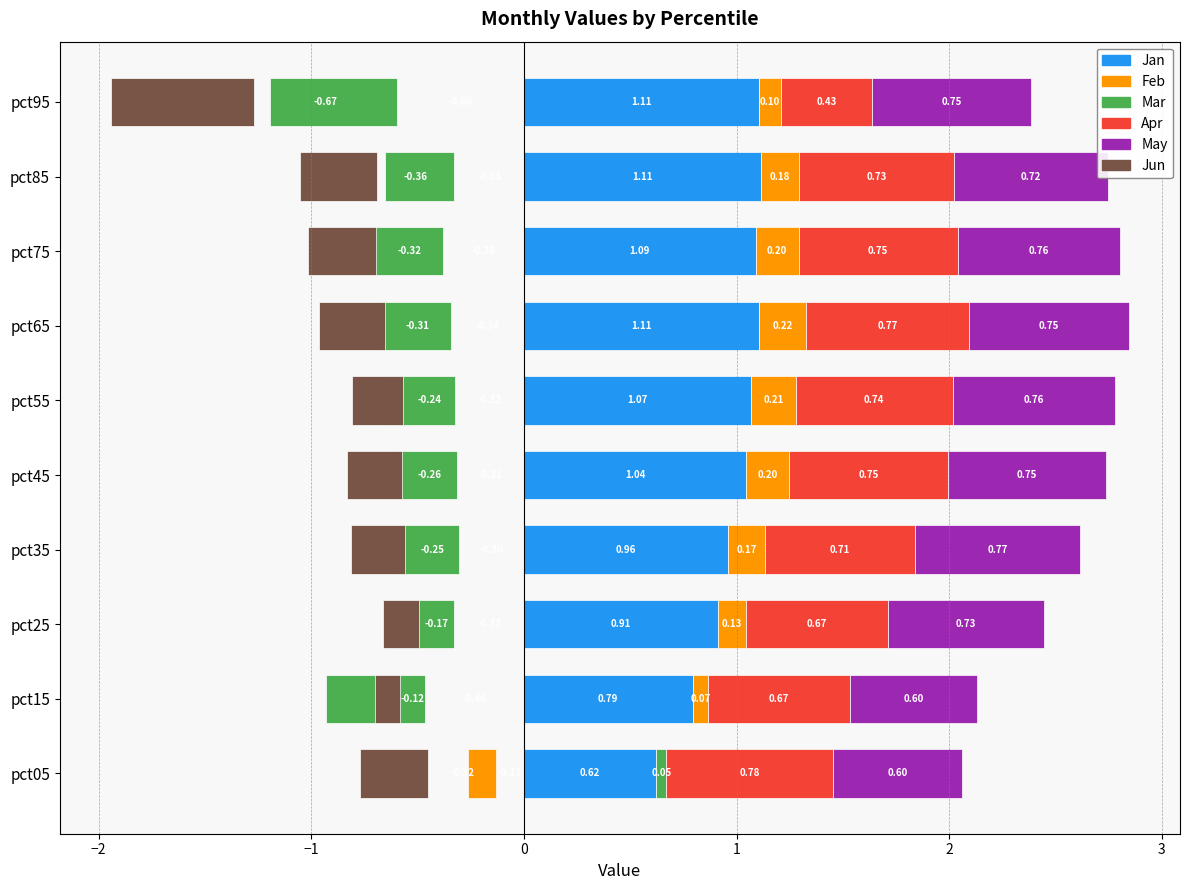

Count the May values in the range 0 to 1.

10